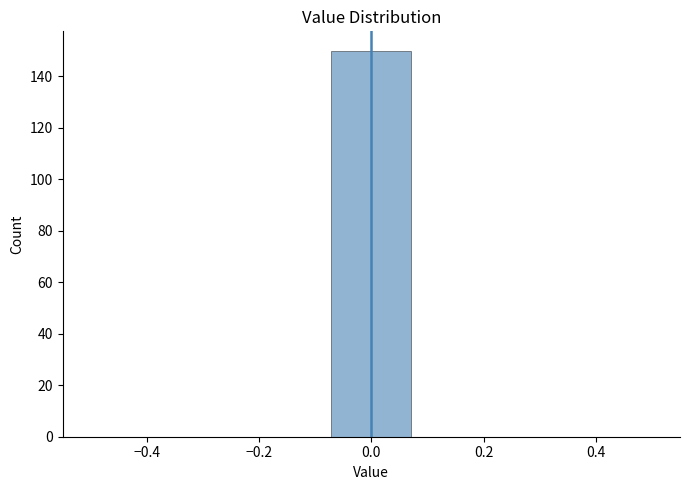

Reading left to right, transcribe this chart: for each bar, give the range it covers on the x-axis and its height. Neither the bar edges nor the heights are printed on the chart, so give them approximately, as read against the axes.

-0.50 to -0.36: 0
-0.36 to -0.22: 0
-0.22 to -0.08: 0
-0.08 to 0.08: 150
0.08 to 0.22: 0
0.22 to 0.36: 0
0.36 to 0.50: 0